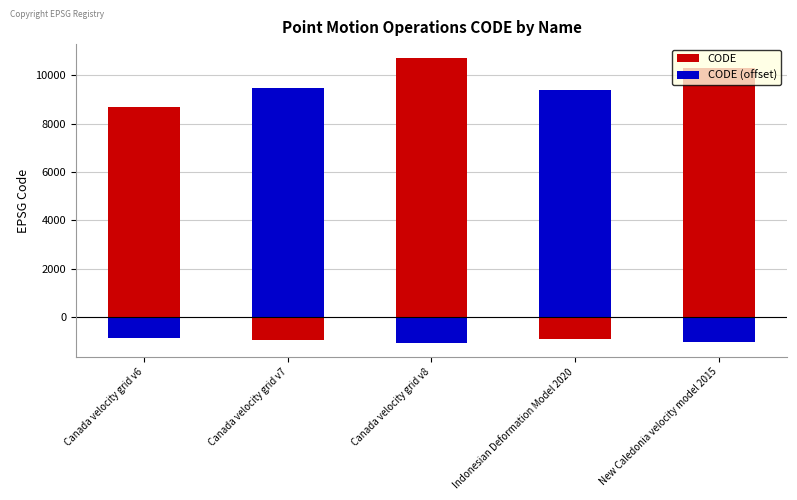

Which category has the highest value in the CODE series?

Canada velocity grid v8